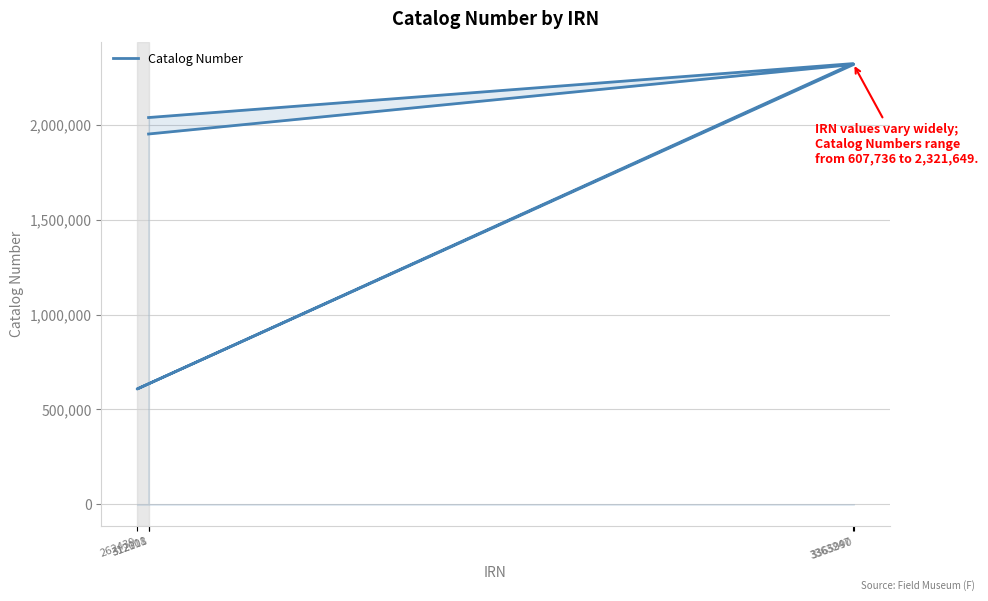

What is the change in value from 312108 to 3363247?

+284101